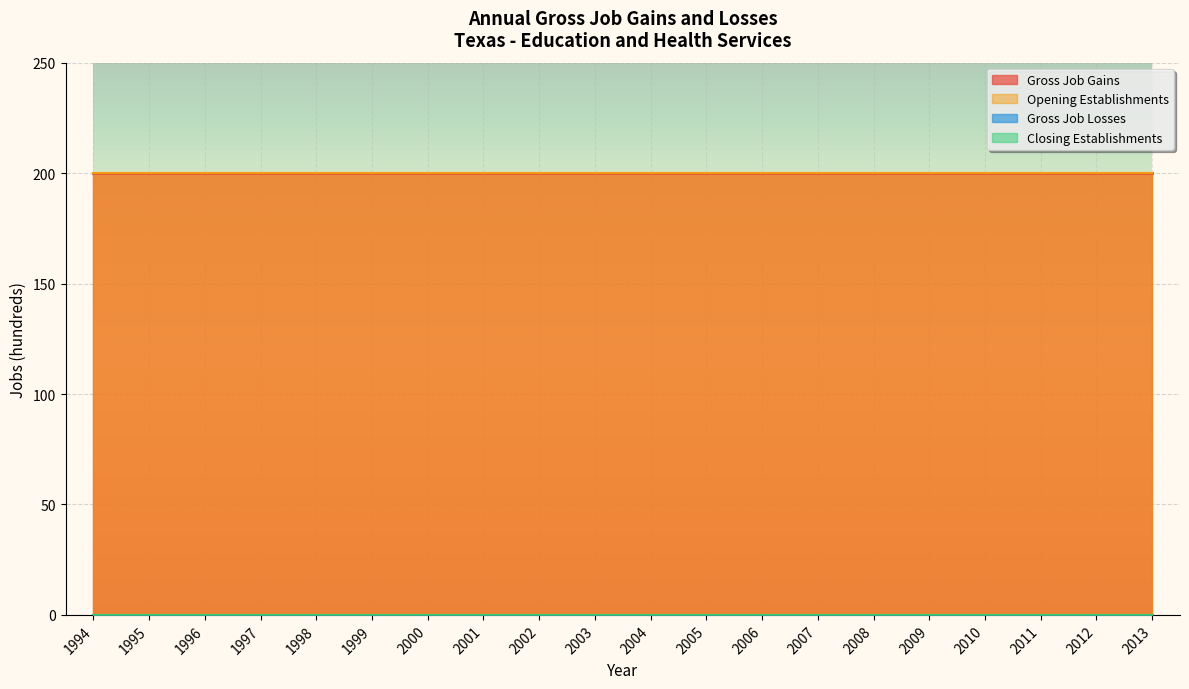

Reading left to right, transcribe all the data shown in this chart.

Gross Job Gains: 1994=200	1995=200	1996=200	1997=200	1998=200	1999=200	2000=200	2001=200	2002=200	2003=200	2004=200	2005=200	2006=200	2007=200	2008=200	2009=200	2010=200	2011=200	2012=200	2013=200
Gross Job Losses: 1994=0	1995=0	1996=0	1997=0	1998=0	1999=0	2000=0	2001=0	2002=0	2003=0	2004=0	2005=0	2006=0	2007=0	2008=0	2009=0	2010=0	2011=0	2012=0	2013=0
Opening Establishments: 1994=200	1995=200	1996=200	1997=200	1998=200	1999=200	2000=200	2001=200	2002=200	2003=200	2004=200	2005=200	2006=200	2007=200	2008=200	2009=200	2010=200	2011=200	2012=200	2013=200
Closing Establishments: 1994=0	1995=0	1996=0	1997=0	1998=0	1999=0	2000=0	2001=0	2002=0	2003=0	2004=0	2005=0	2006=0	2007=0	2008=0	2009=0	2010=0	2011=0	2012=0	2013=0